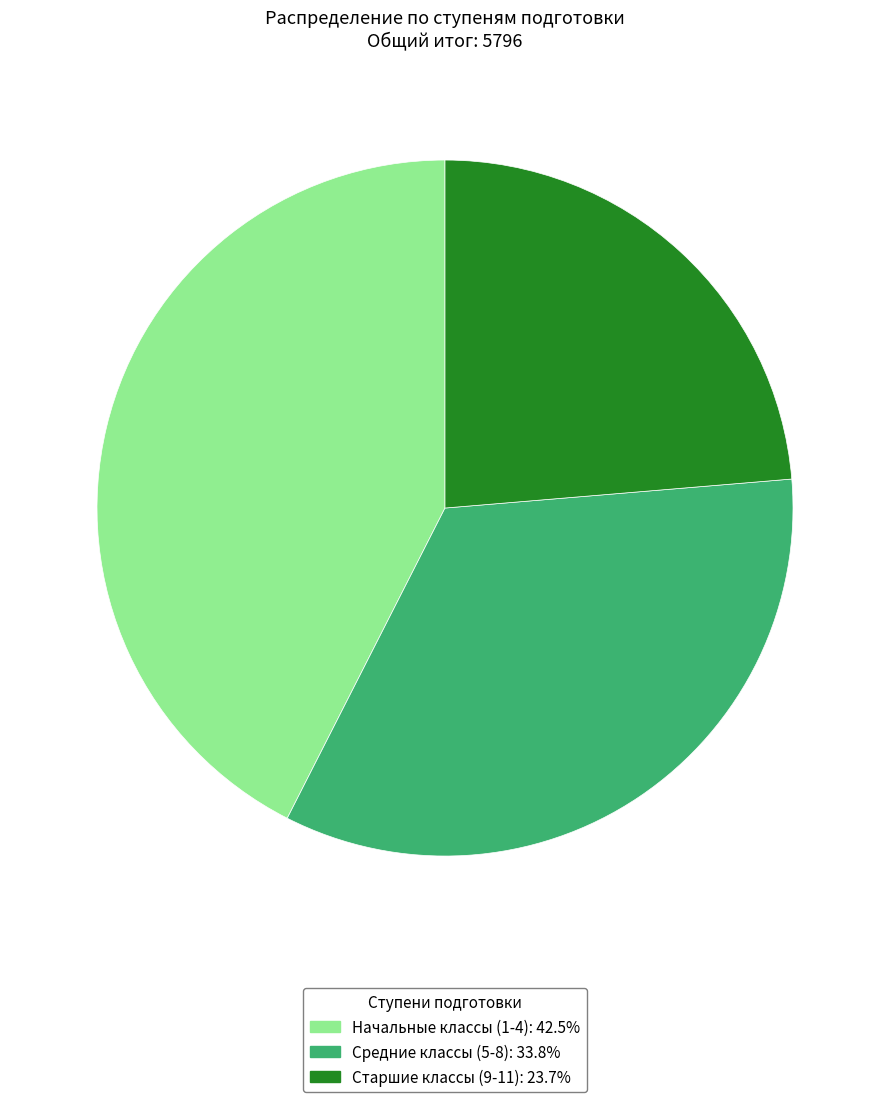

How many slices are in this pie chart?

3